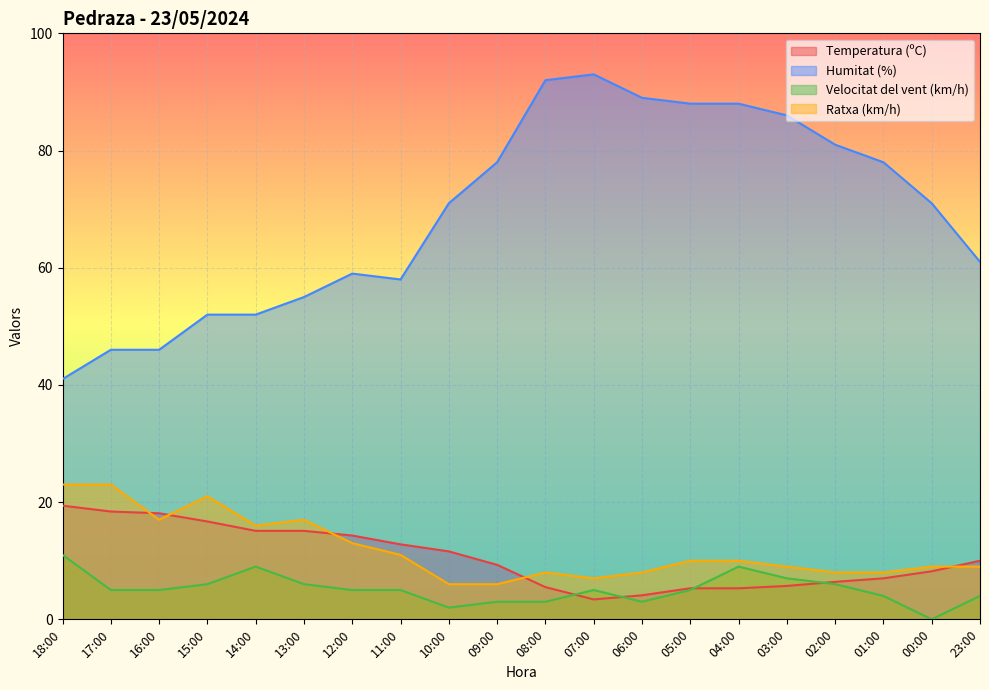

At which label is Humitat (%) closest to 67?

10:00